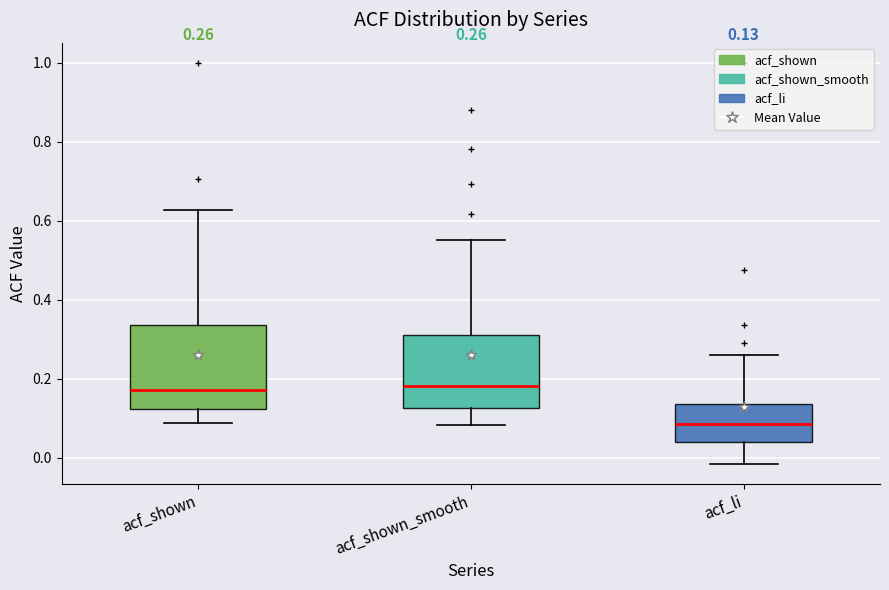

Which box is the tallest, from its lower edge to its upper edge?

acf_shown